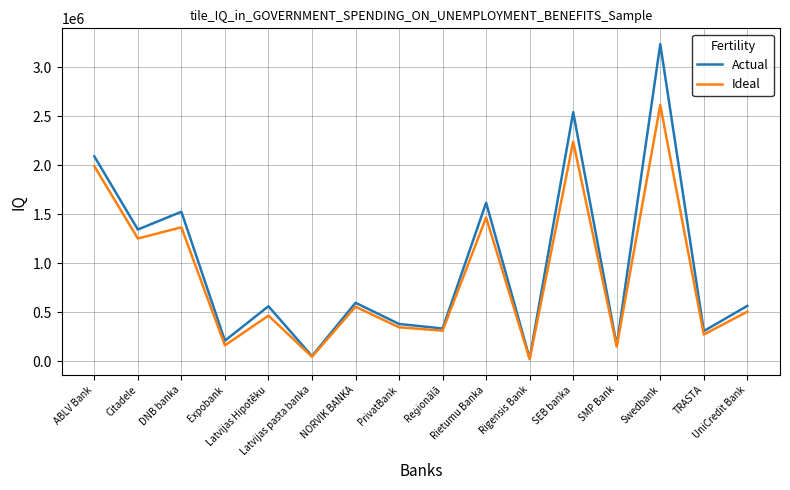

Between Rigensis Bank and Swedbank, which series saw the biggest shift?

Actual